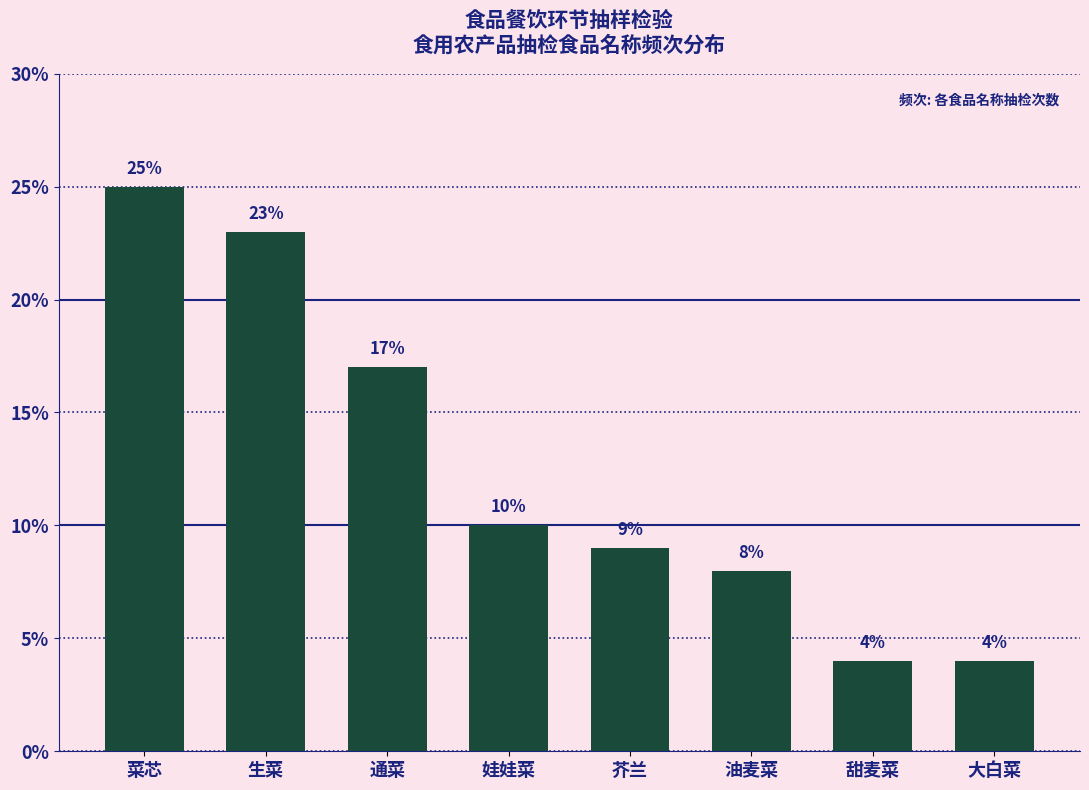

Reading right to left, extract all data points from this chart.

大白菜=4	甜麦菜=4	油麦菜=8	芥兰=9	娃娃菜=10	通菜=17	生菜=23	菜芯=25